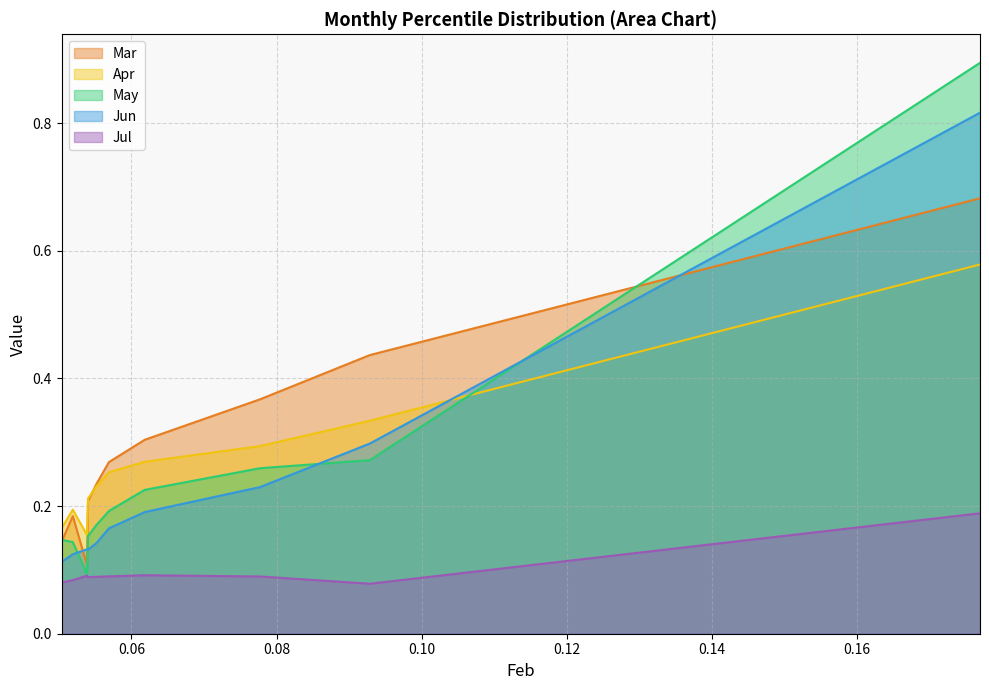

True or false: Jul and Mar cross at least once.

False